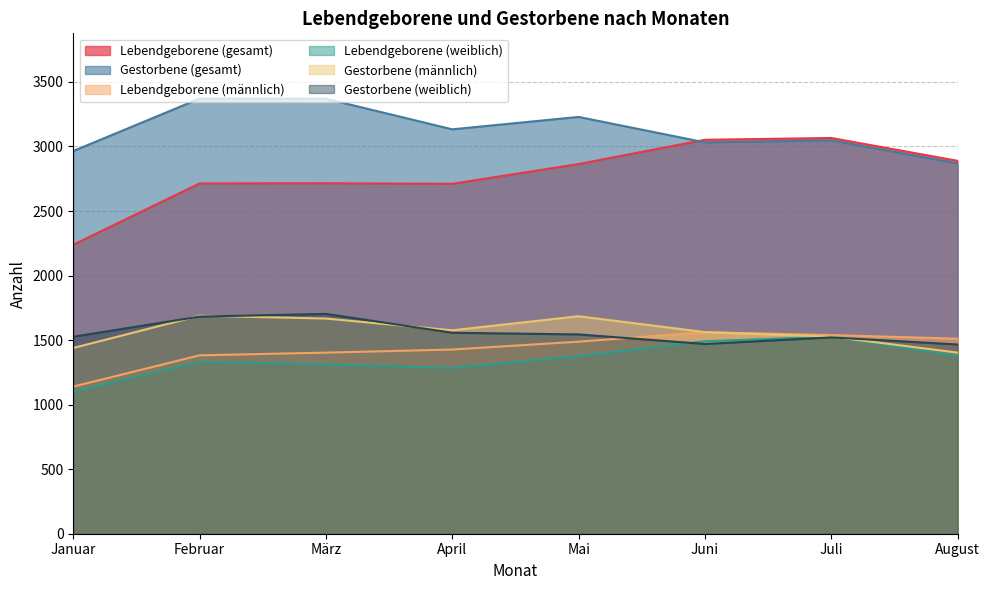

The value of Gestorbene (gesamt) at August is 1043. True or false?

False